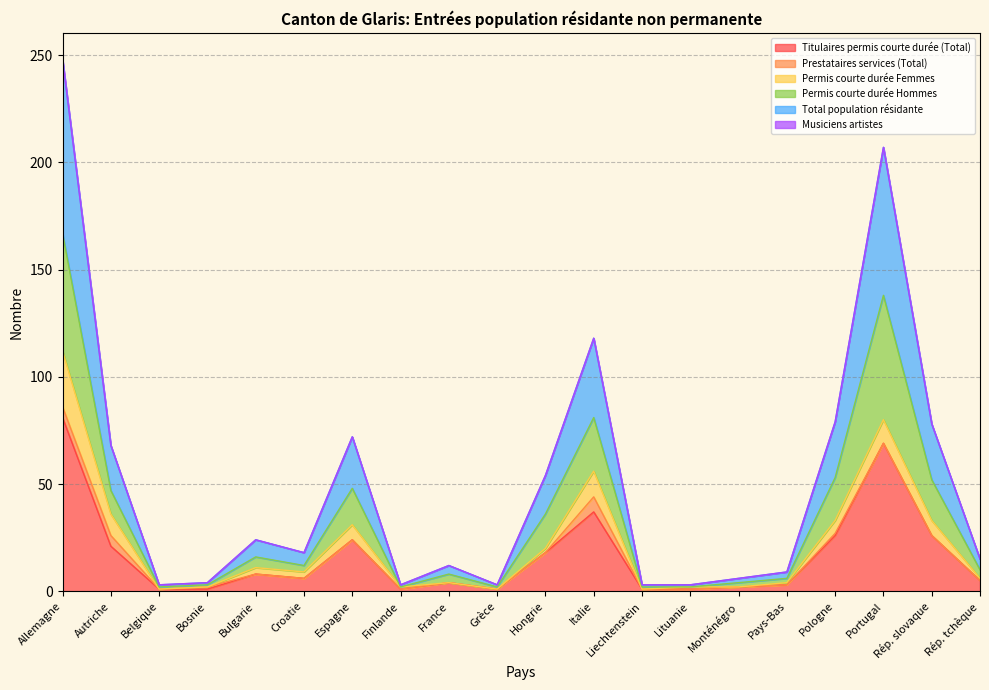

What is the value of the Permis courte durée Hommes point at the 8th from the left?

3